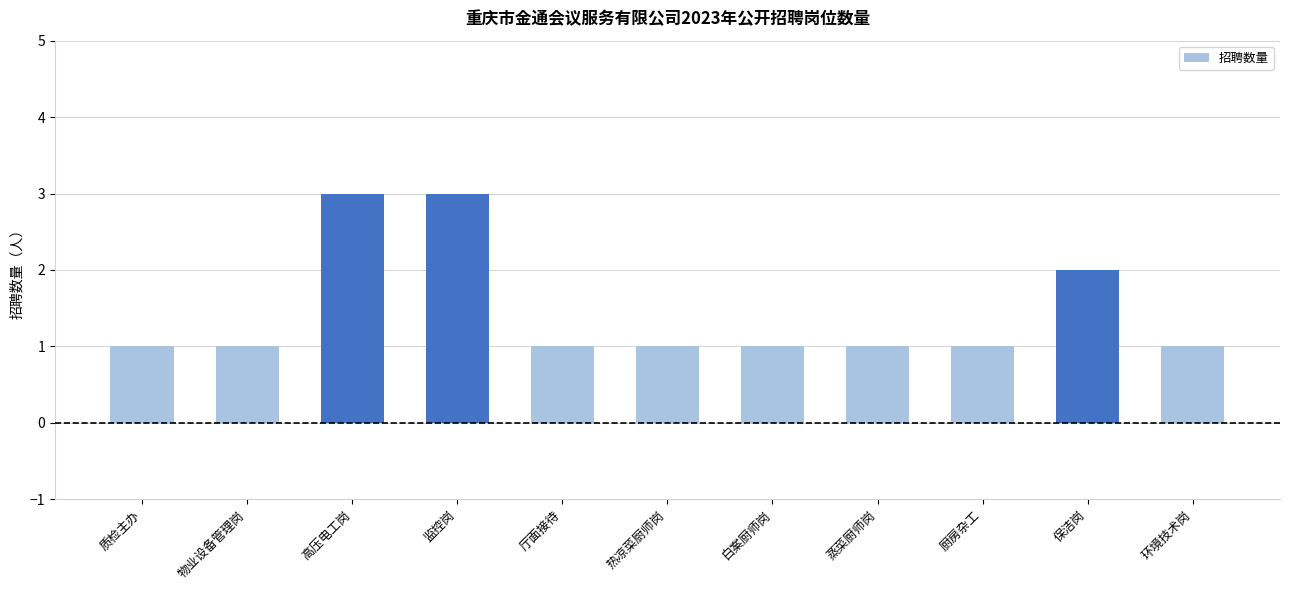

Count the number of data series in this chart.

1